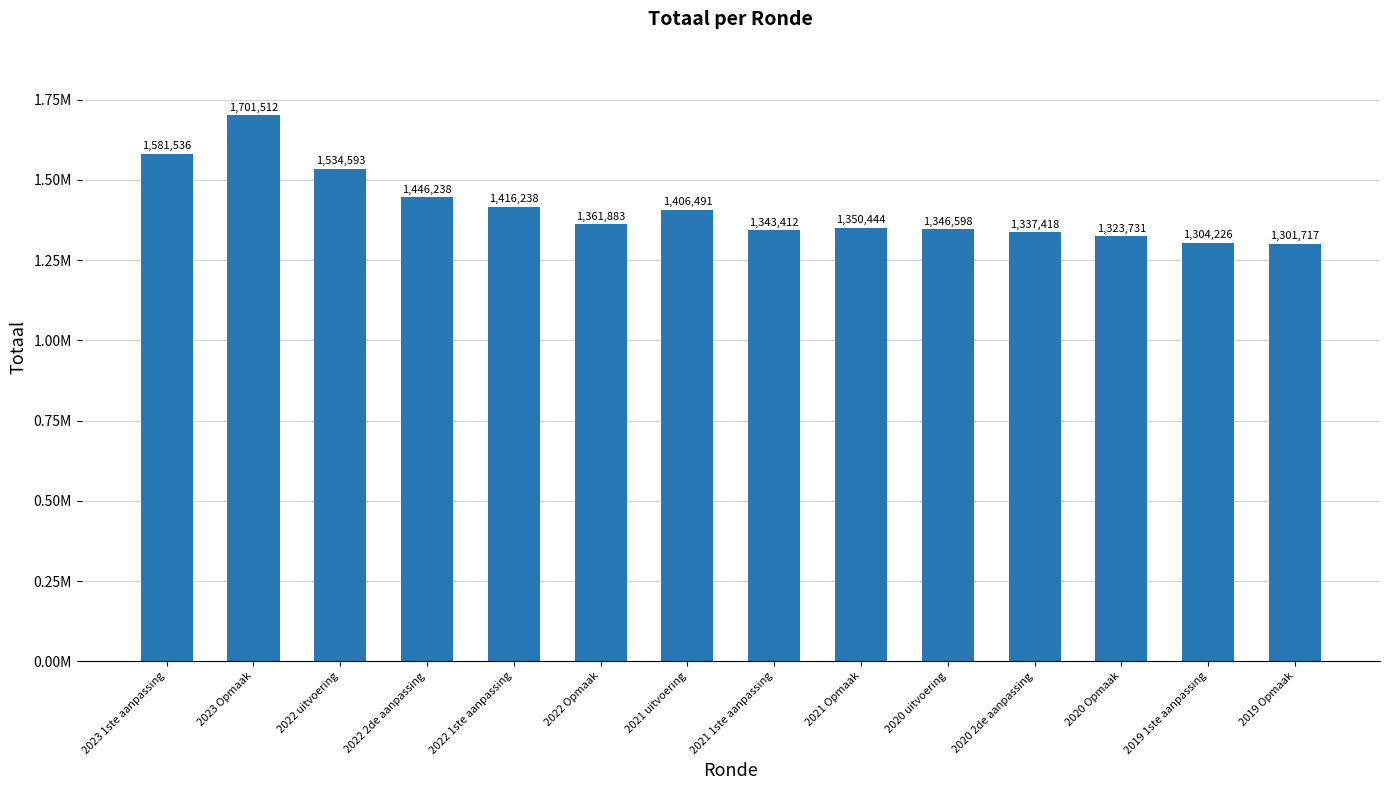

List the labels in order of value, largest first.

2023 Opmaak, 2023 1ste aanpassing, 2022 uitvoering, 2022 2de aanpassing, 2022 1ste aanpassing, 2021 uitvoering, 2022 Opmaak, 2021 Opmaak, 2020 uitvoering, 2021 1ste aanpassing, 2020 2de aanpassing, 2020 Opmaak, 2019 1ste aanpassing, 2019 Opmaak